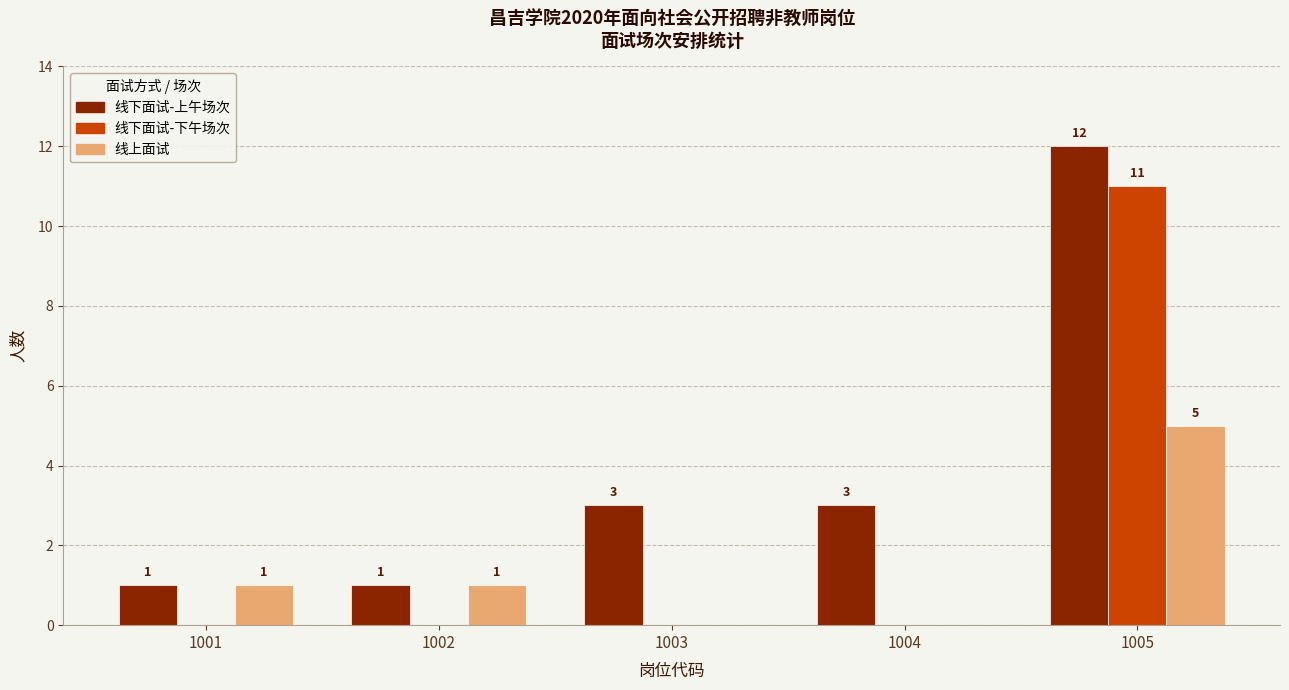

Is the value of 线下面试-下午场次 at 1005 greater than the value of 线下面试-上午场次 at 1001?

Yes